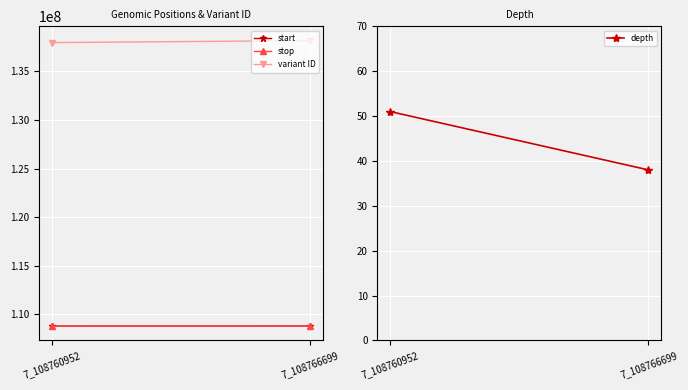

What is the sum of the start values at 7_108766699 and 7_108760952?

217527651